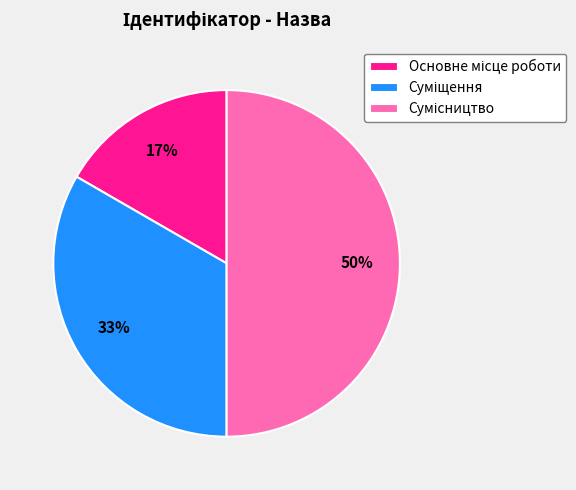

To the nearest percent, what is the difference between the largest and smallest slice percentages?

33%